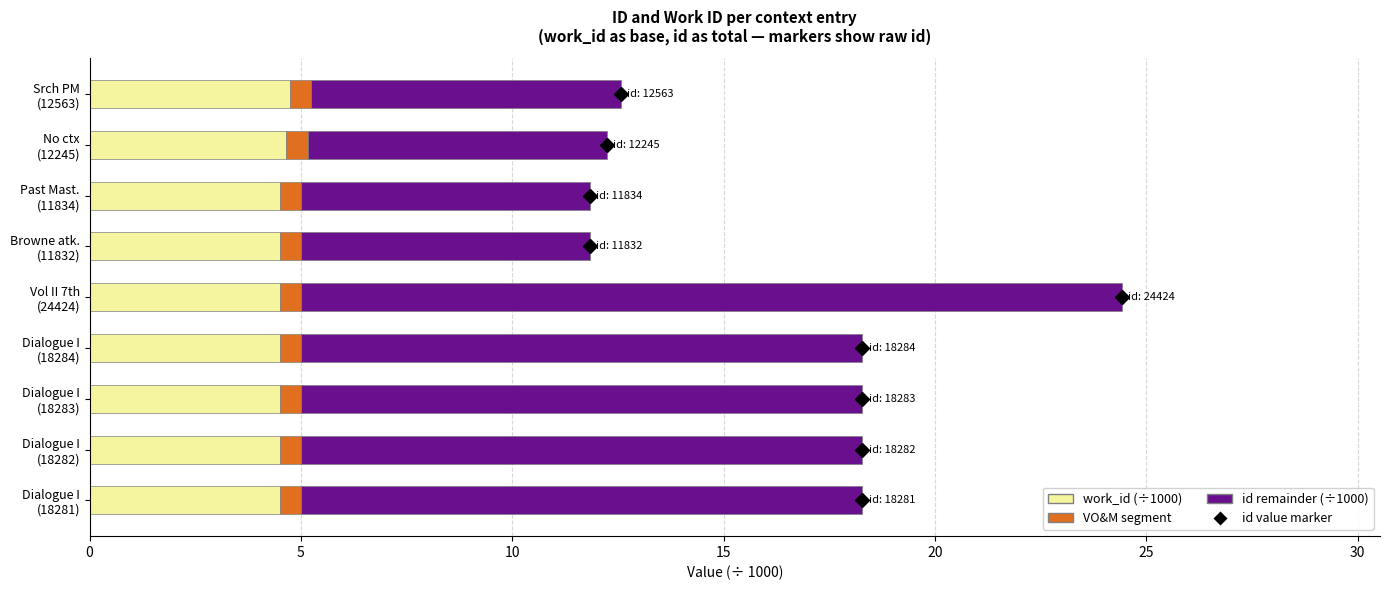

What is the lowest value of the work_id (÷1000) series?

4.5